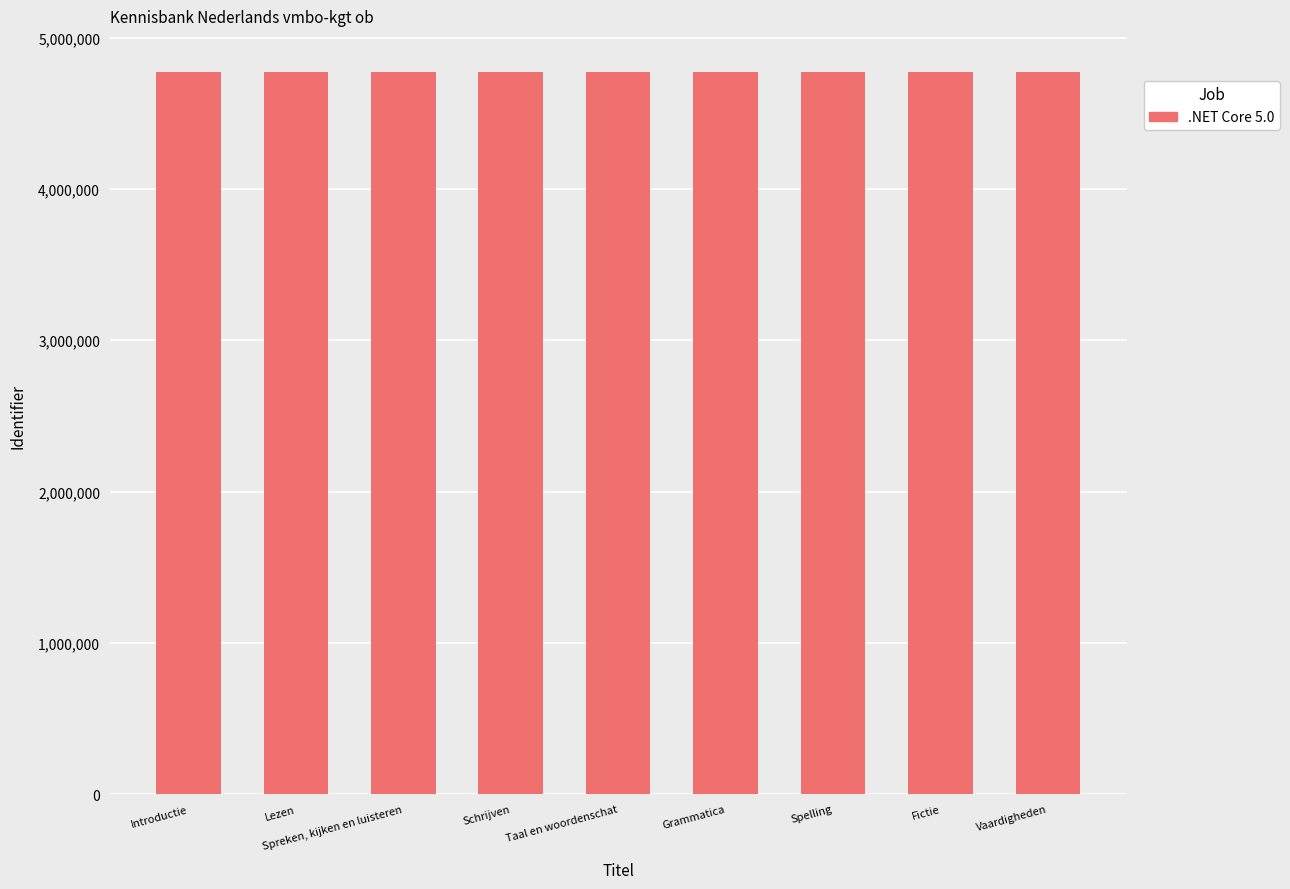

What is the maximum value shown in the chart?

4772997